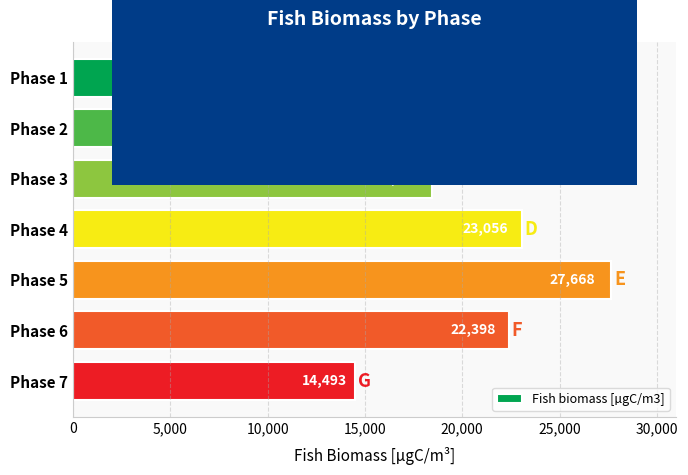

Reading top to bottom, extract all data points from this chart.

Phase 1=13843	Phase 2=13843	Phase 3=18445	Phase 4=23056	Phase 5=27668	Phase 6=22398	Phase 7=14493